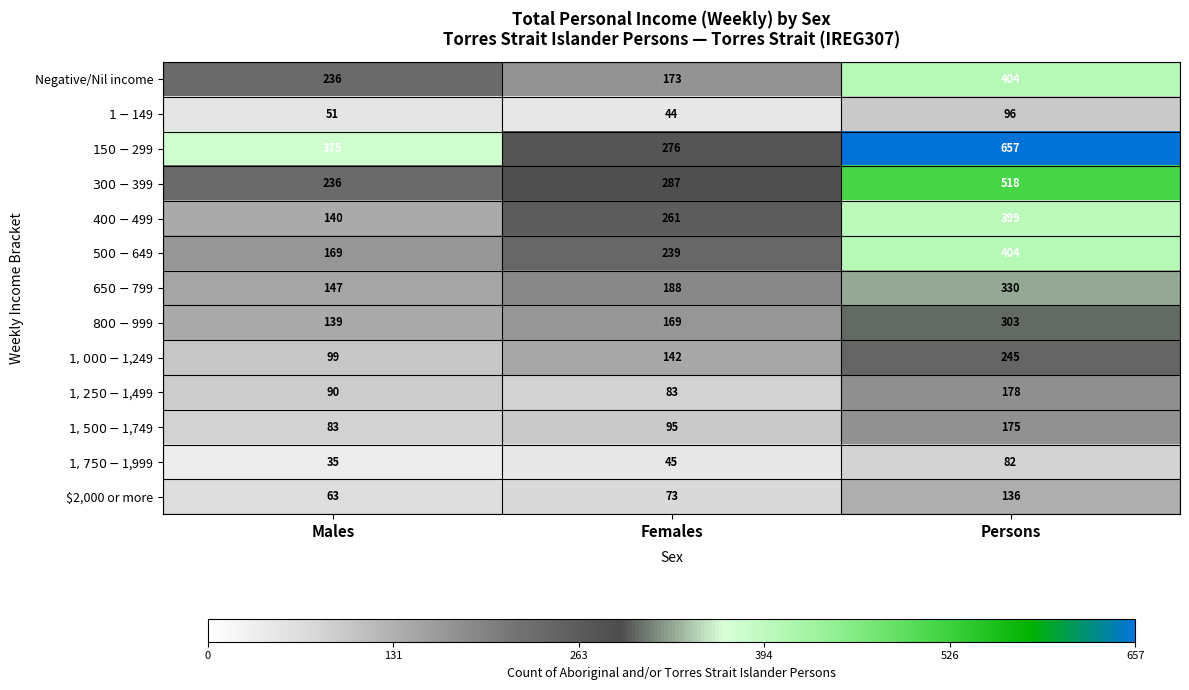

Count the Negative/Nil income values in the range 173 to 404.

3